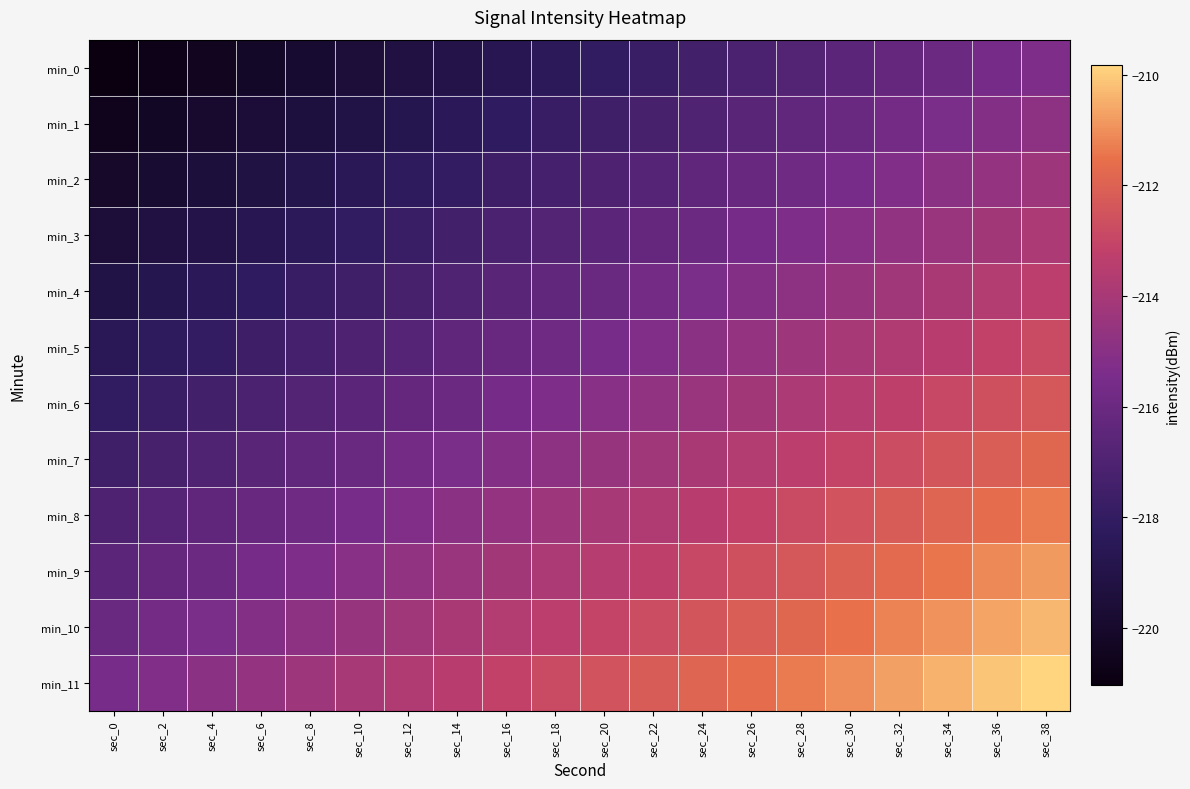

Which category has the lowest value across all series?

sec_0